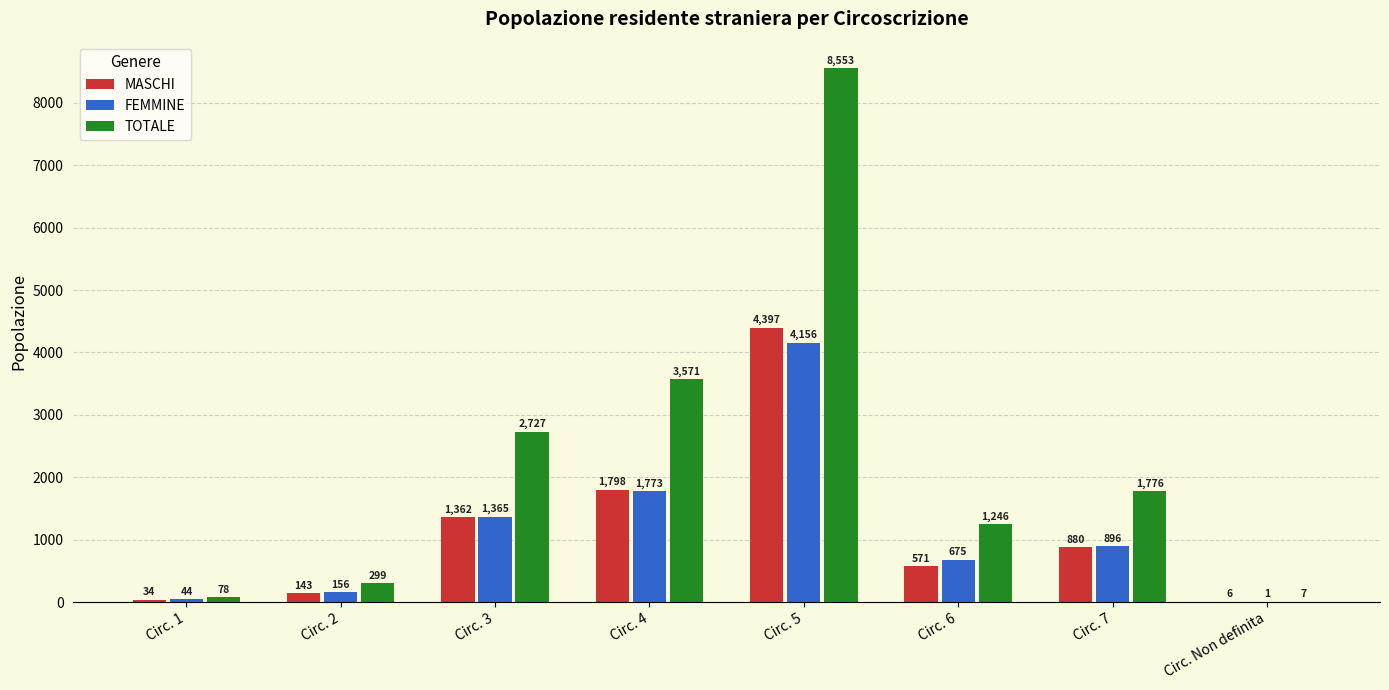

How many groups of bars are there?

8